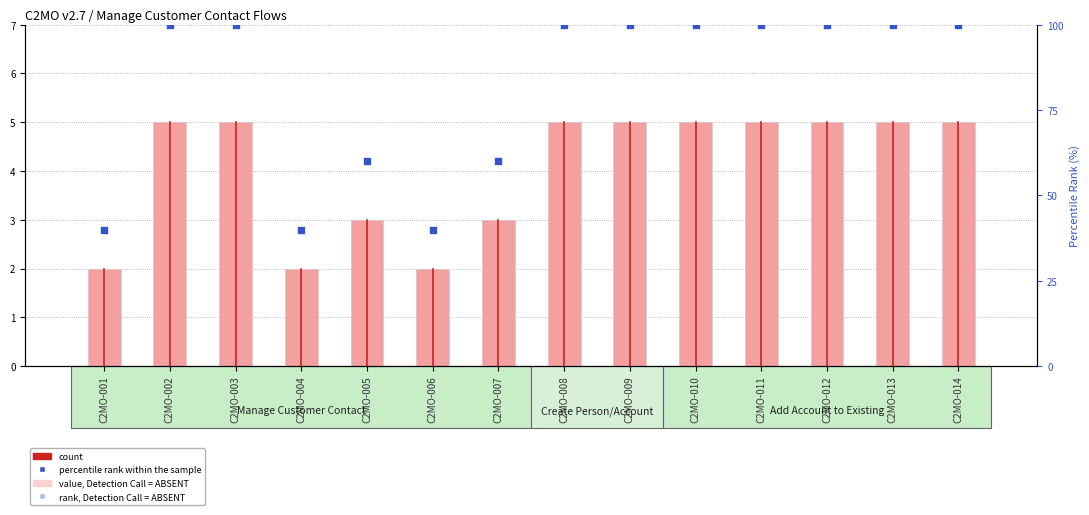

Is the value of rank, Detection Call = ABSENT at C2MO-013 greater than the value of value, Detection Call = ABSENT at C2MO-002?

Yes